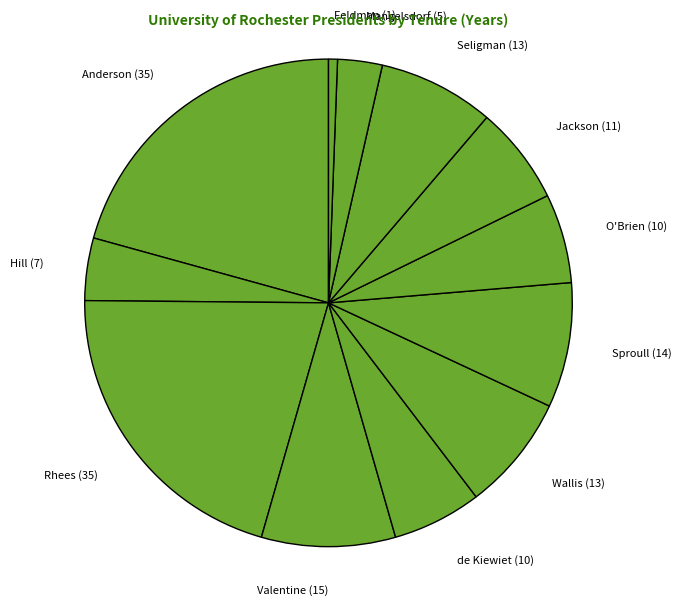

True or false: Wallis (13) accounts for 8% of the total.

True